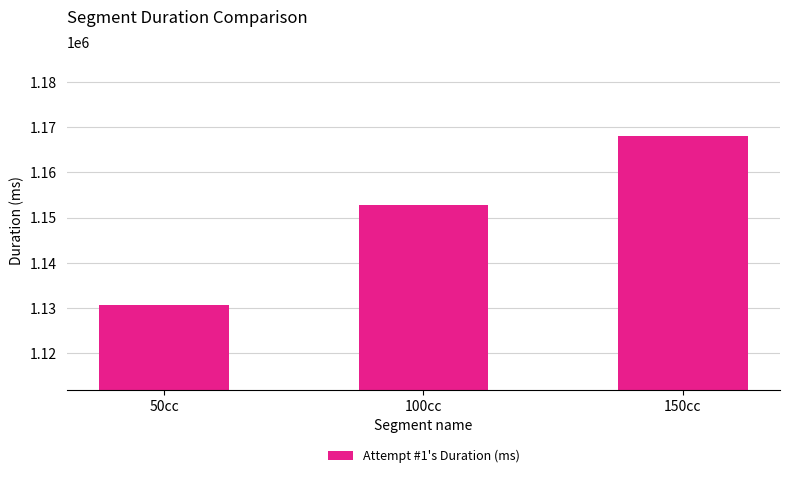

How many data points are less than 1152715?

1